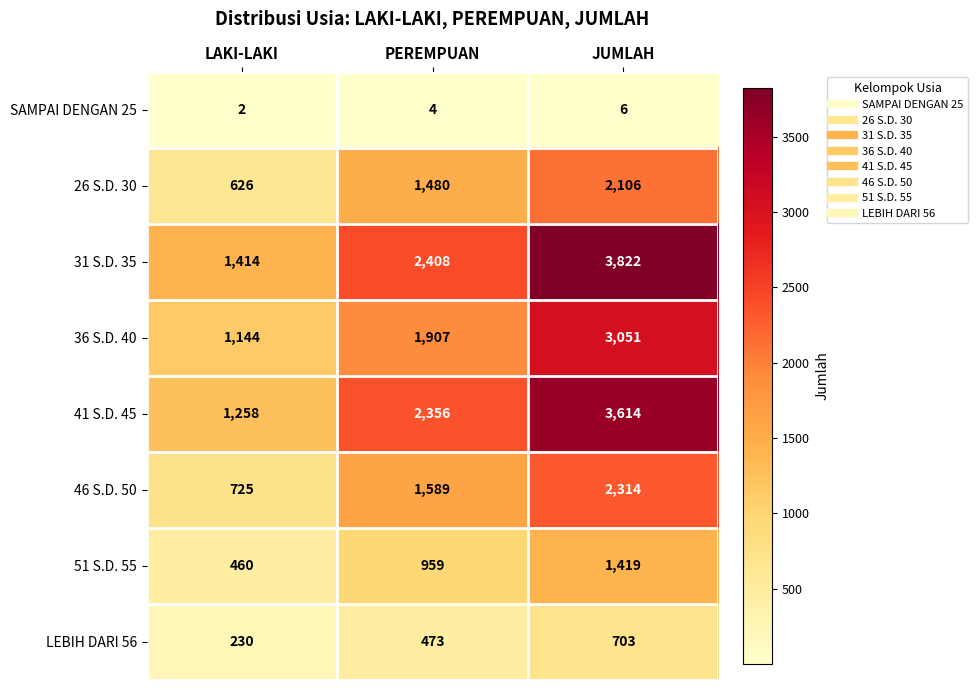

How many data points does each series have?

3